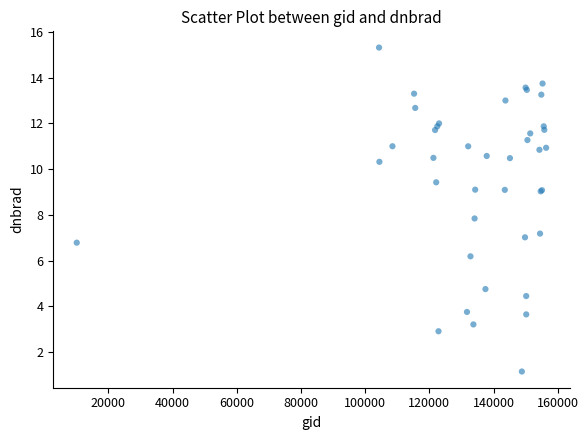

What Y value in the scatter plot is closest to 8?

7.8